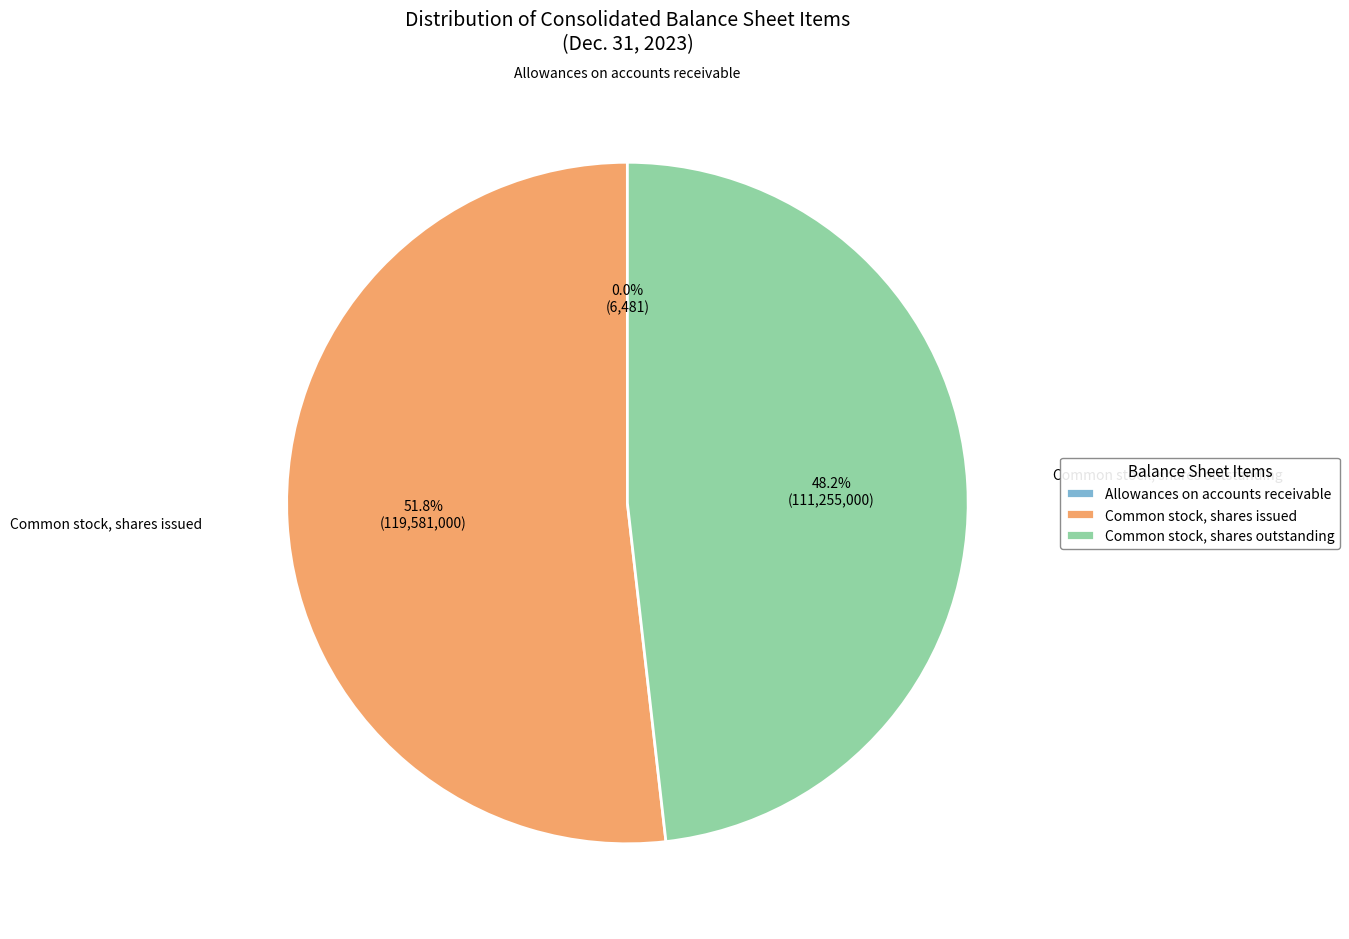

To the nearest percent, what is the difference between the largest and smallest slice percentages?

52%